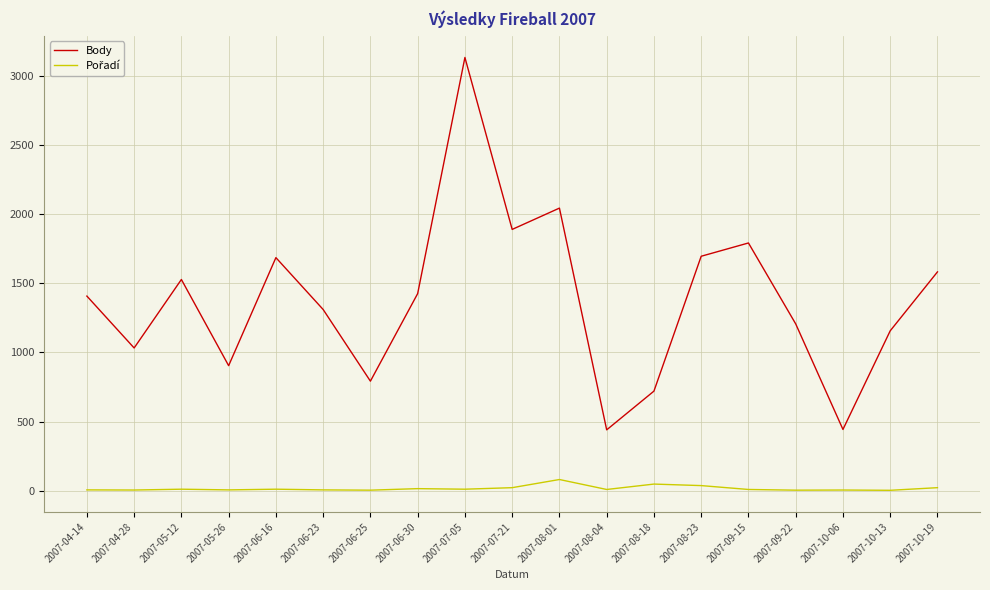

At which category is the sum across all series the highest?

2007-07-05